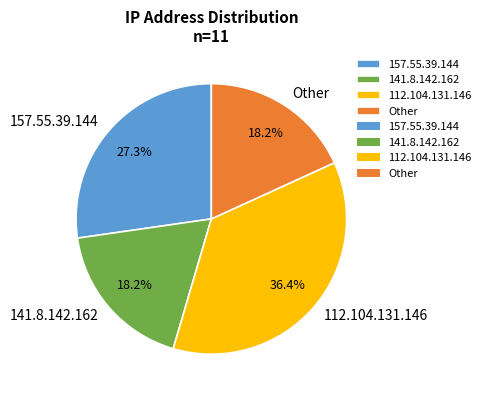

What is the largest slice in the pie chart?

112.104.131.146